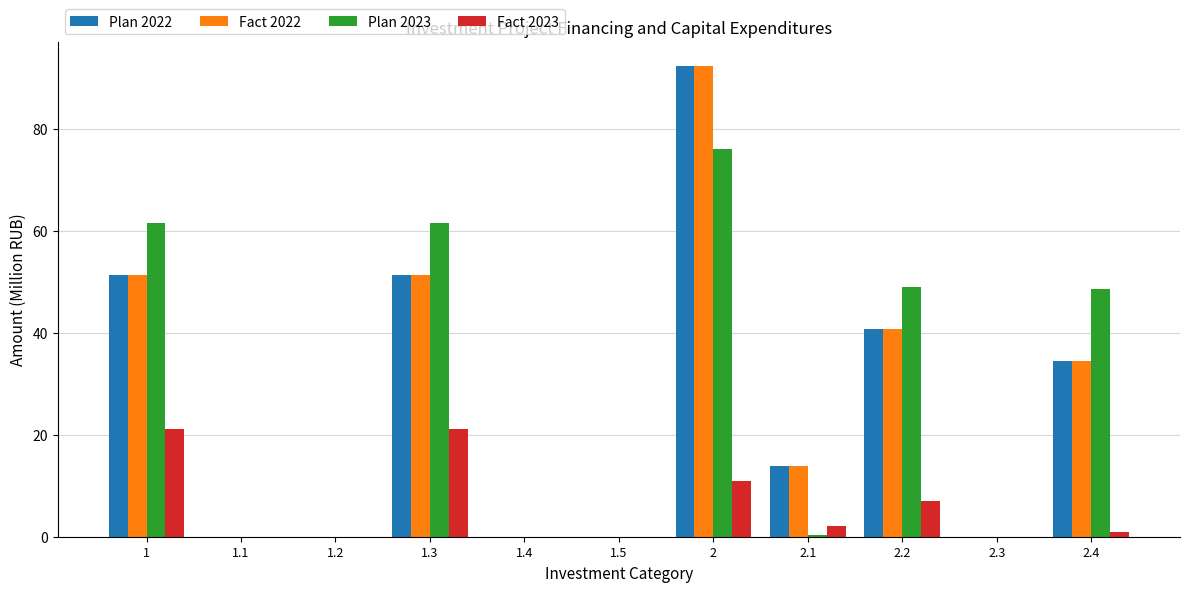

What is the greatest value displayed?

92.5